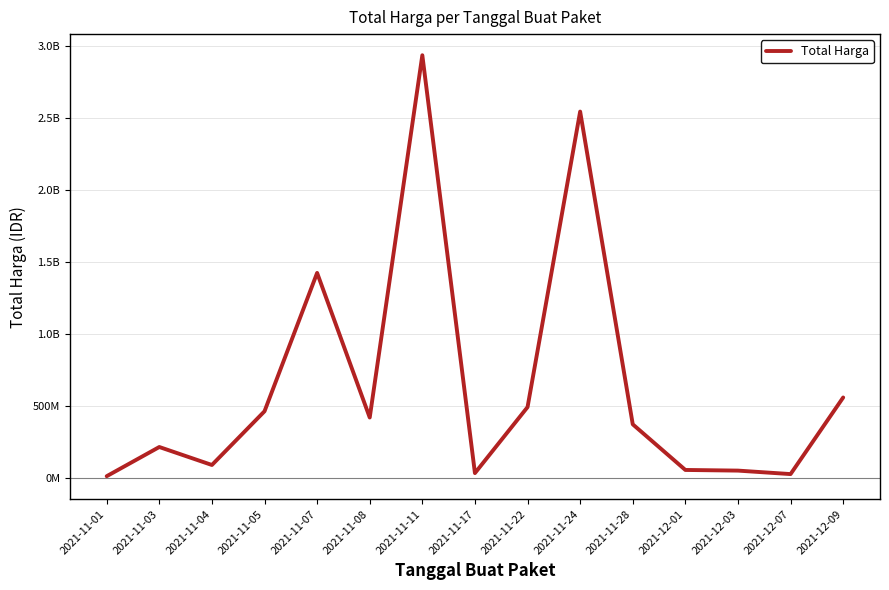

Does the chart display data point markers on the line(s)?

No